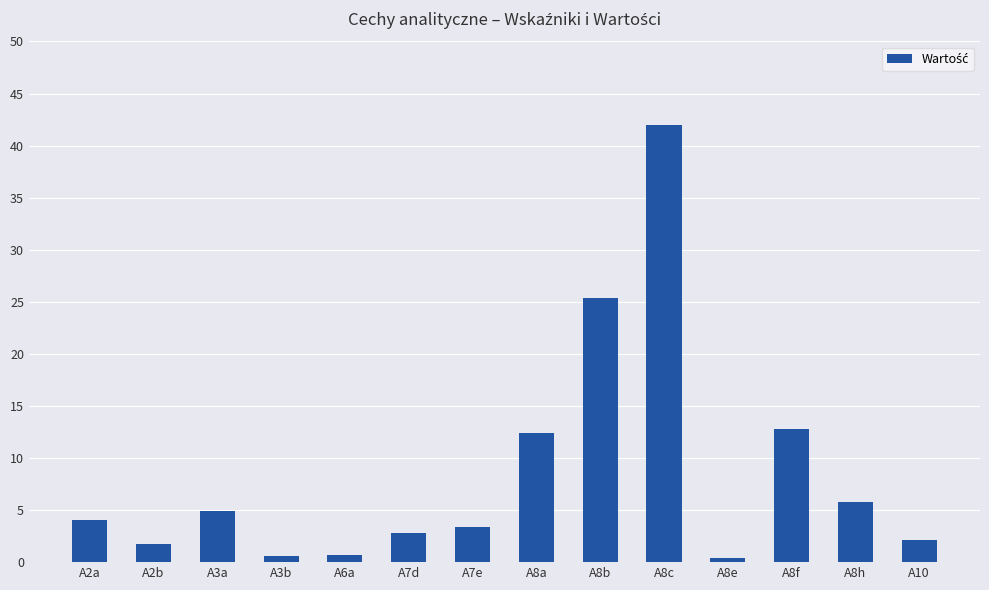

What value does the data have at A7e?

3.3